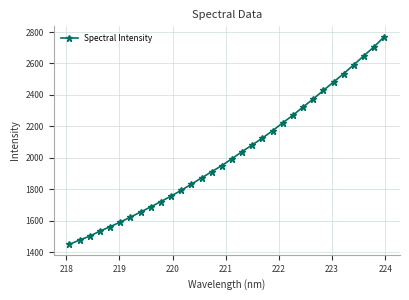

How many series are shown in this chart?

1